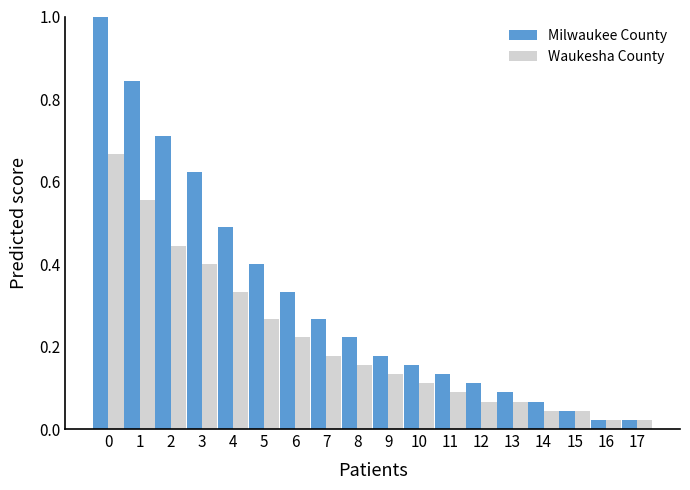

Which series has the largest range (max minus min)?

Milwaukee County